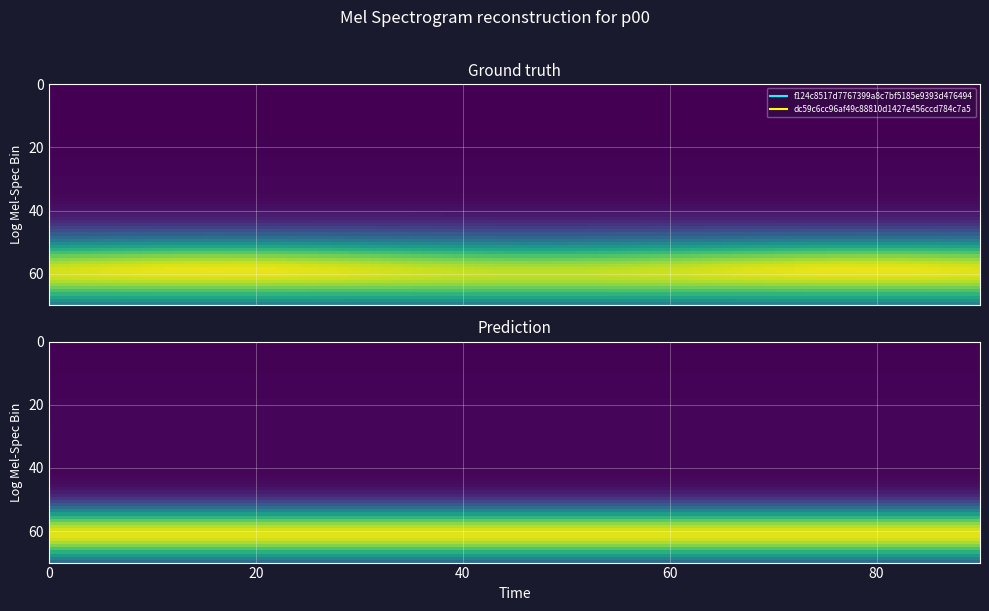

The value of dc59c6cc96af49c88810d1427e456ccd784c7a5 at 0 is 1. True or false?

True